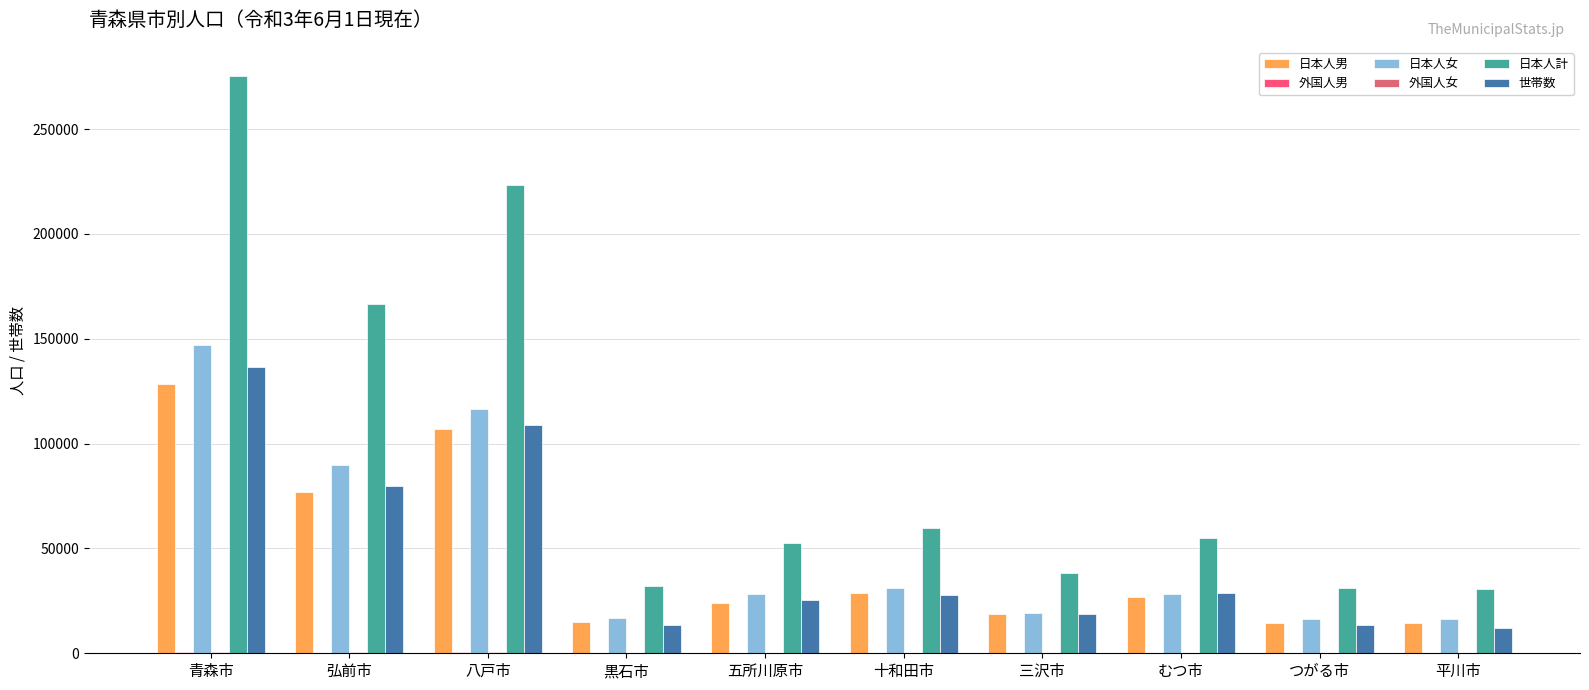

Count the number of categories in the chart.

10